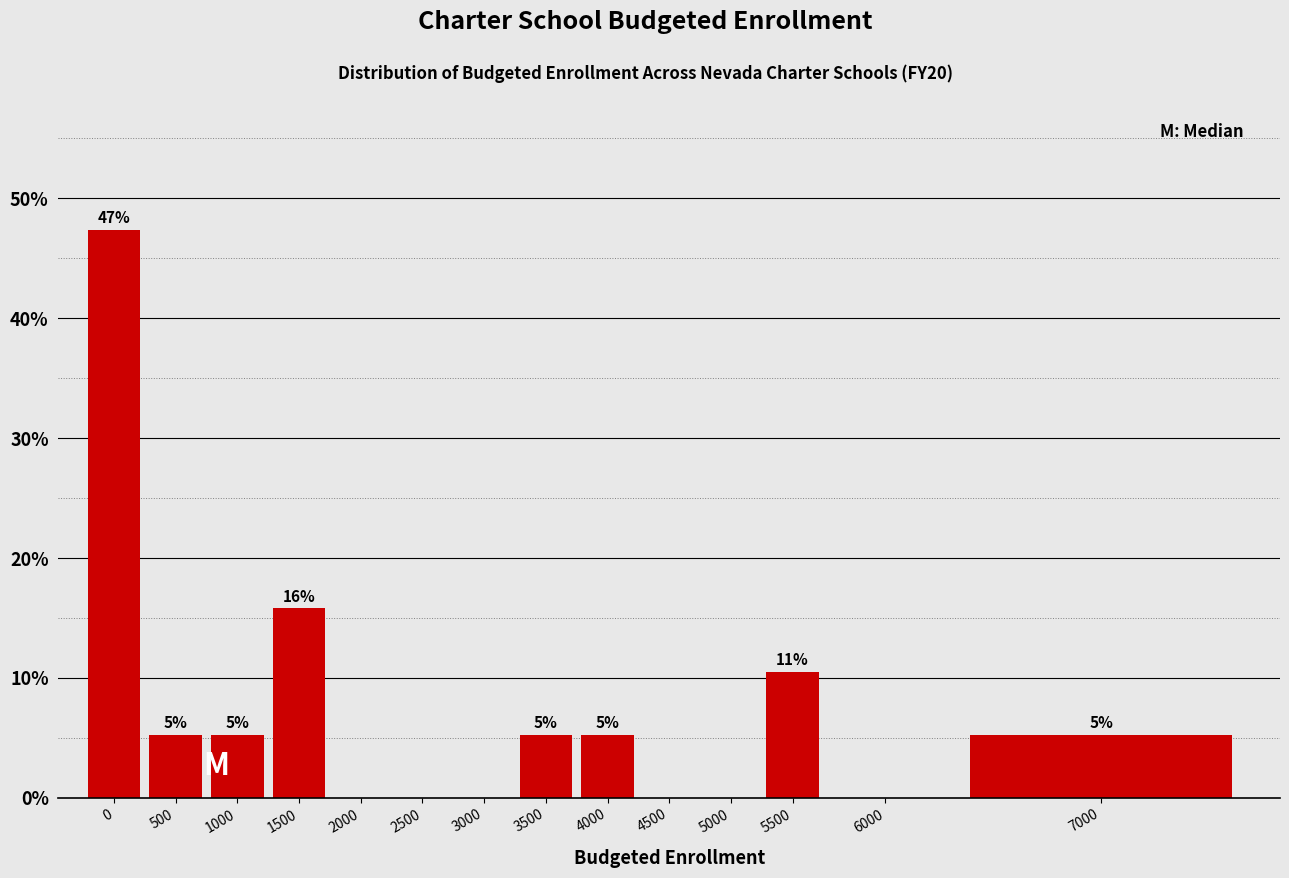

Are the bars horizontal?

No